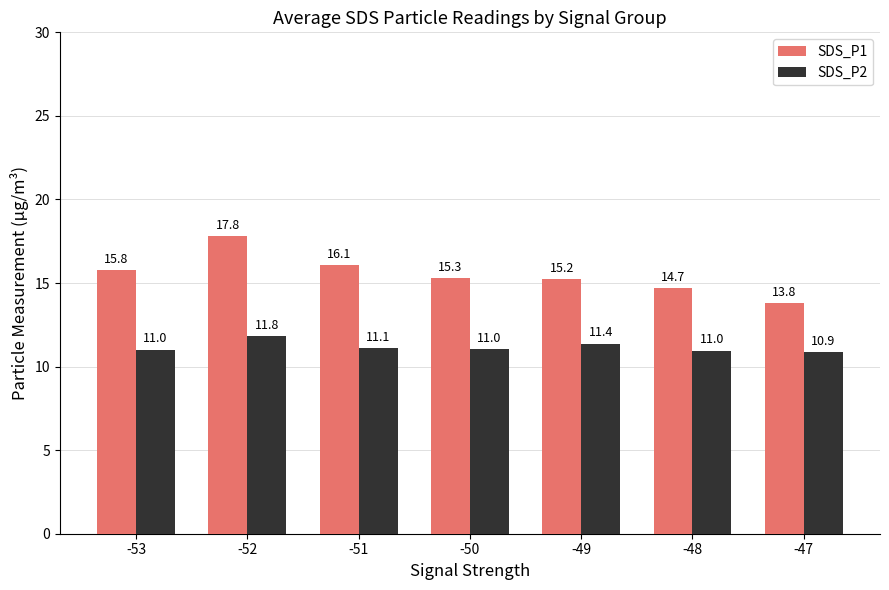

What is the value of the SDS_P1 bar at the 6th from the left?

14.7